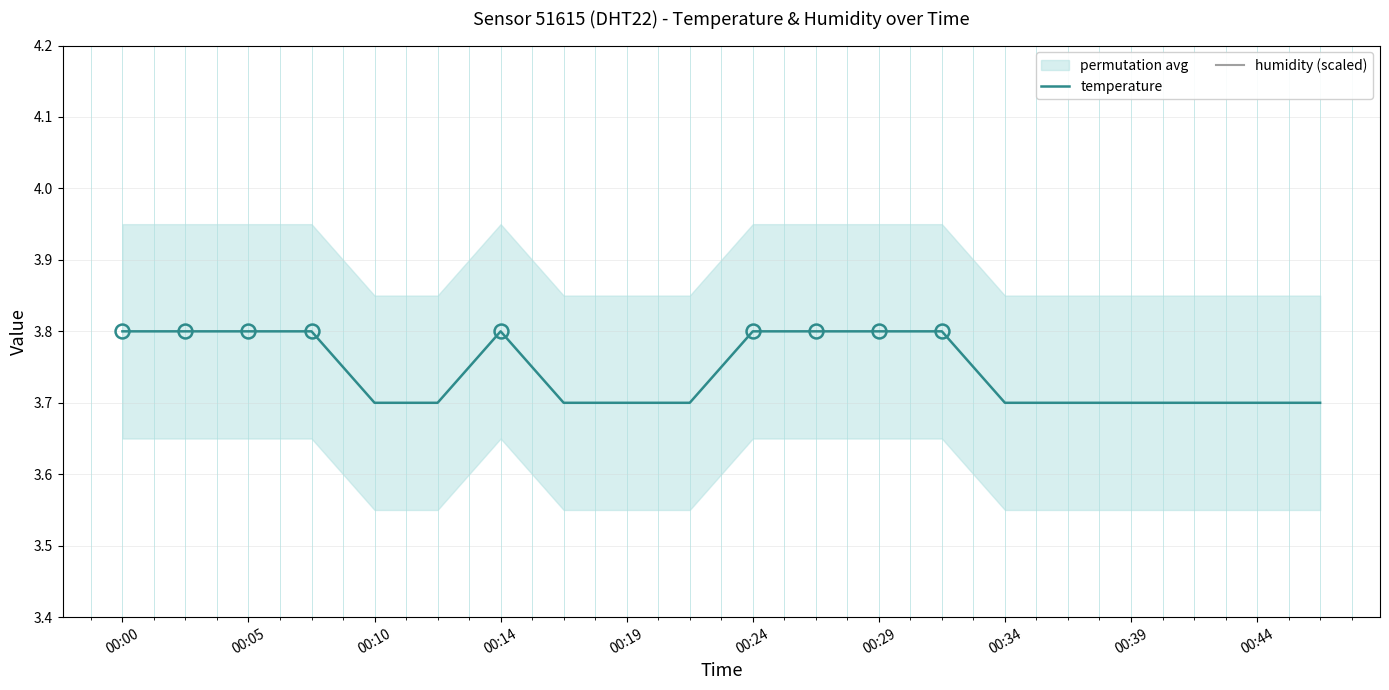

What is the average value of the humidity (scaled) series?

0.5